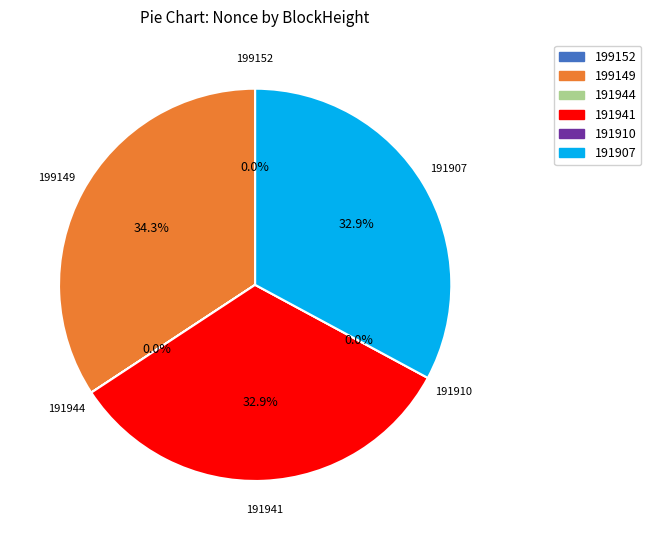

To the nearest percent, what is the difference between the largest and smallest slice percentages?

34%